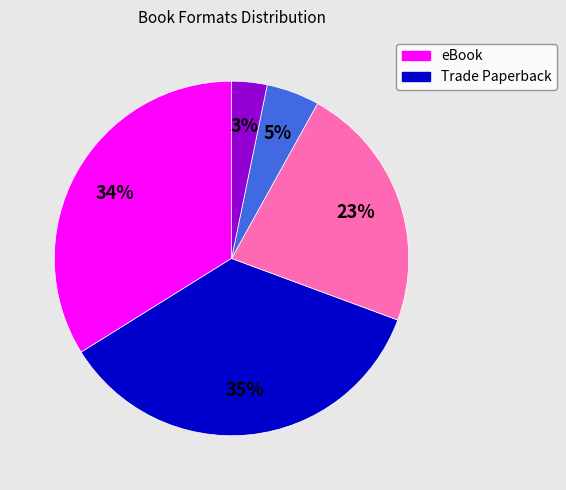

To the nearest percent, what is the average slice percentage?

20%